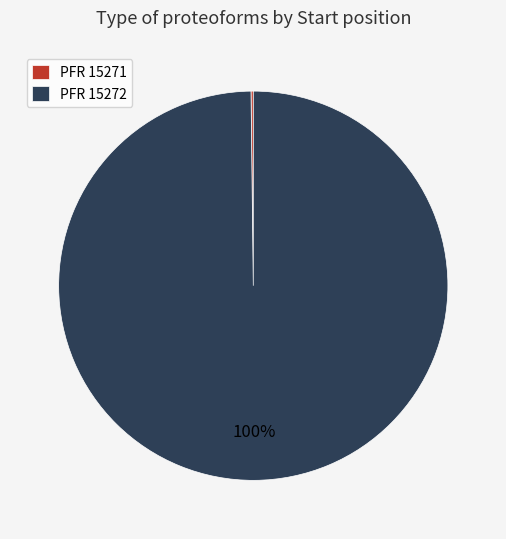

To the nearest percent, what percentage of the pie is PFR 15272?

100%